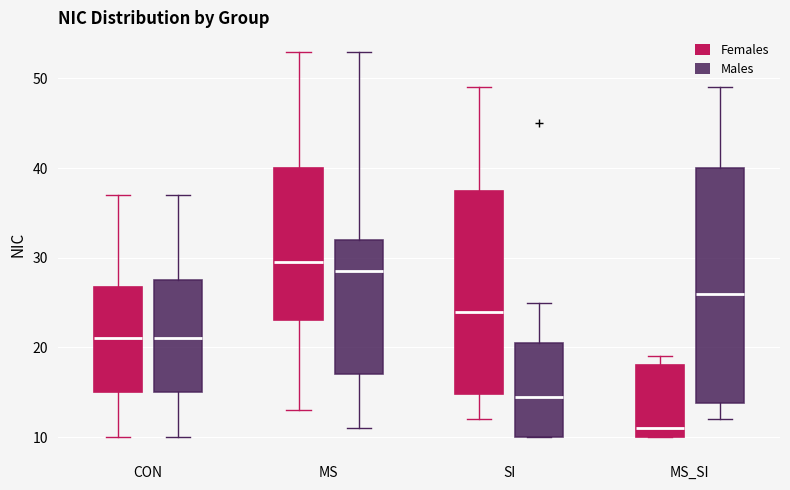

Reading left to right, read every box against the y-axis: the position of its median line, the range the box covers, and the ends of its whiskers. The values are not printed on the chart, so give them approximately, as read against the axis.

CON (Females): median 21, box 15 to 27, whiskers 10 to 37
CON (Males): median 21, box 15 to 28, whiskers 10 to 37
MS (Females): median 30, box 23 to 40, whiskers 13 to 53
MS (Males): median 29, box 17 to 32, whiskers 11 to 53
SI (Females): median 24, box 15 to 38, whiskers 12 to 49
SI (Males): median 15, box 10 to 21, whiskers 10 to 25
MS_SI (Females): median 11, box 10 to 18, whiskers 10 to 19
MS_SI (Males): median 26, box 14 to 40, whiskers 12 to 49